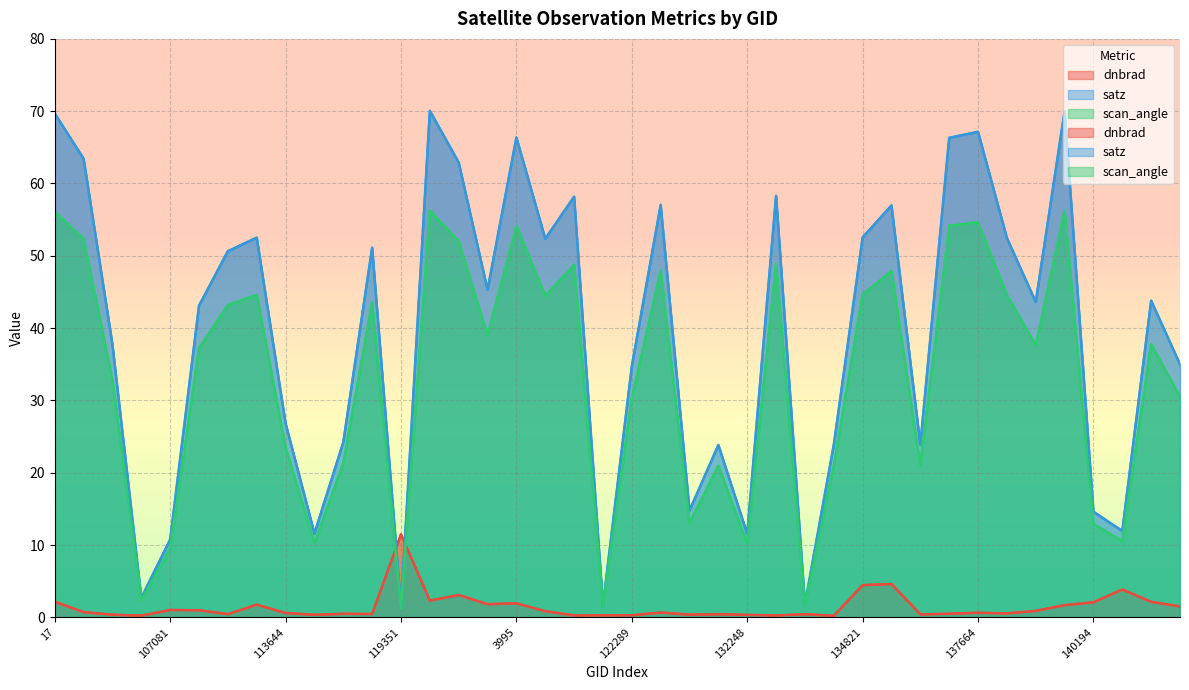

What is the label of the 35th point from the left?

138425